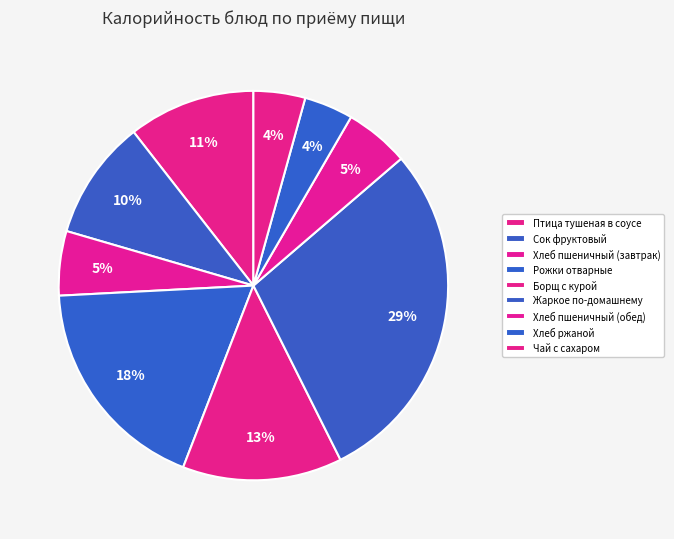

How many slices are in this pie chart?

9